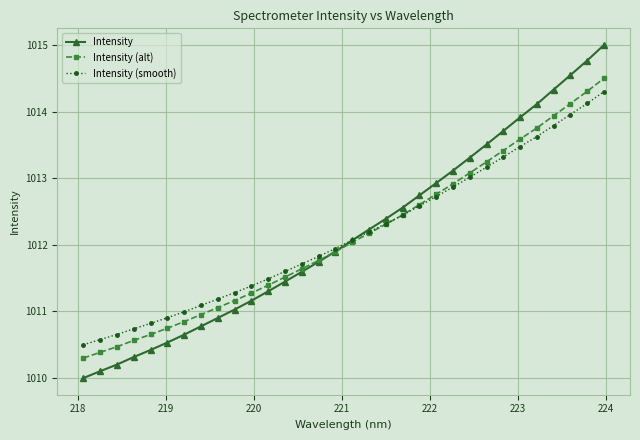

How many lines are shown in the chart?

3